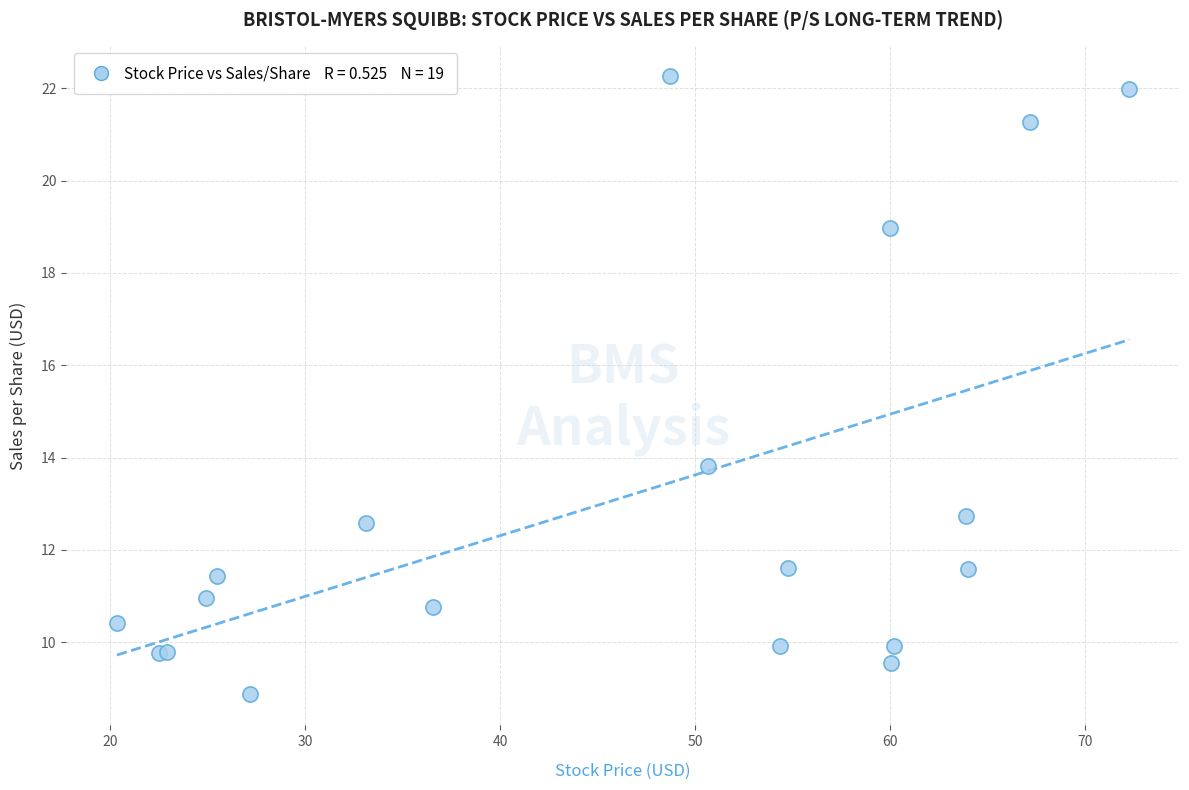

What Y value in the scatter plot is closest to 15?

13.8